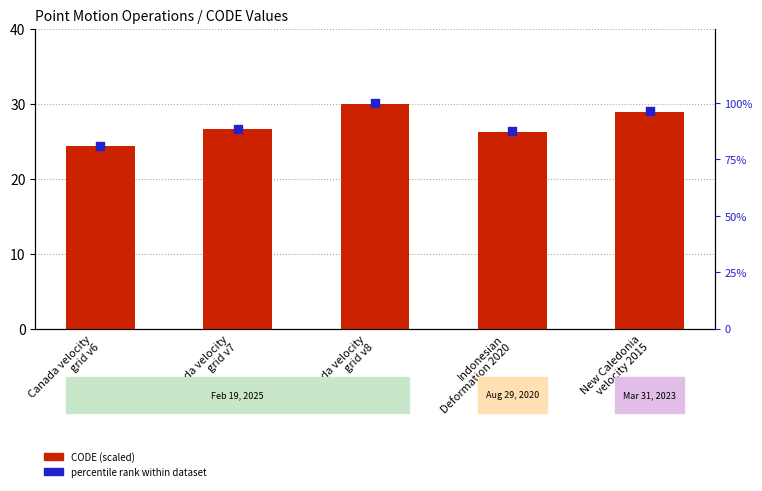

Is the value of percentile rank within dataset at New Caledonia
velocity 2015 greater than the value of CODE (scaled) at Canada velocity
grid v8?

Yes